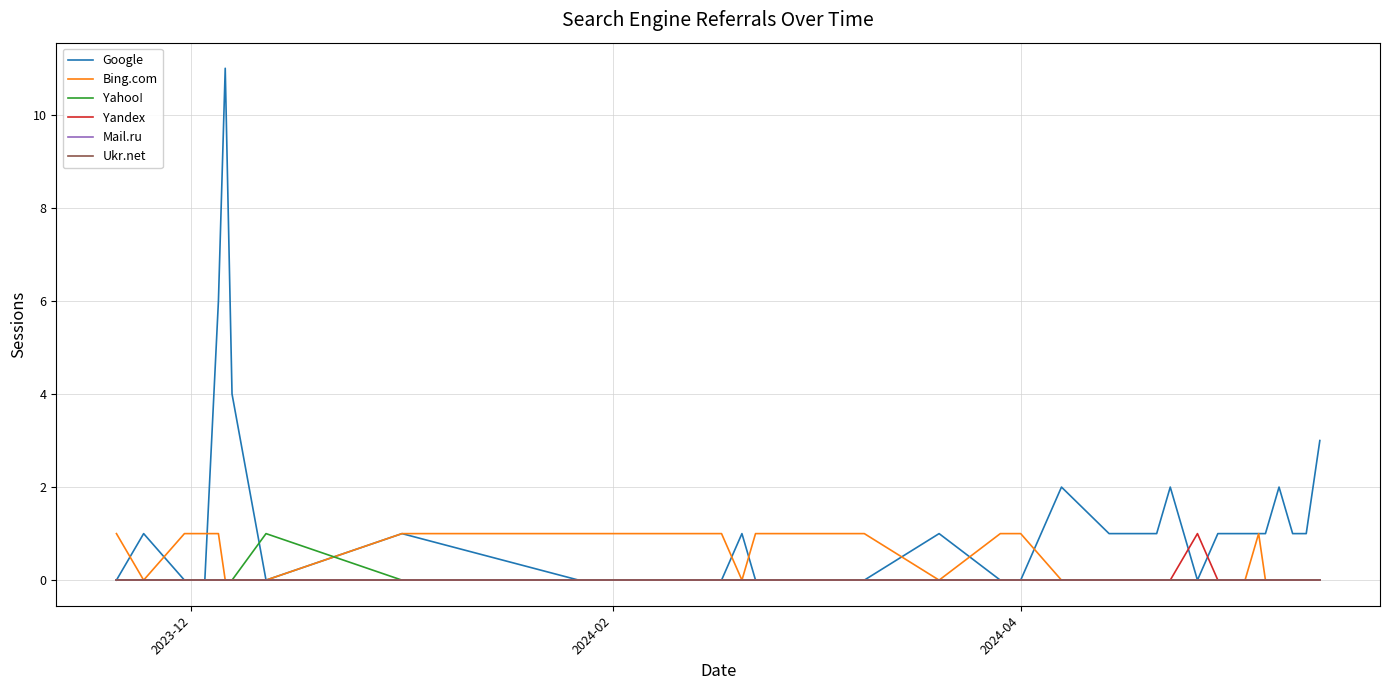

Is this an area chart (filled region under the line)?

No